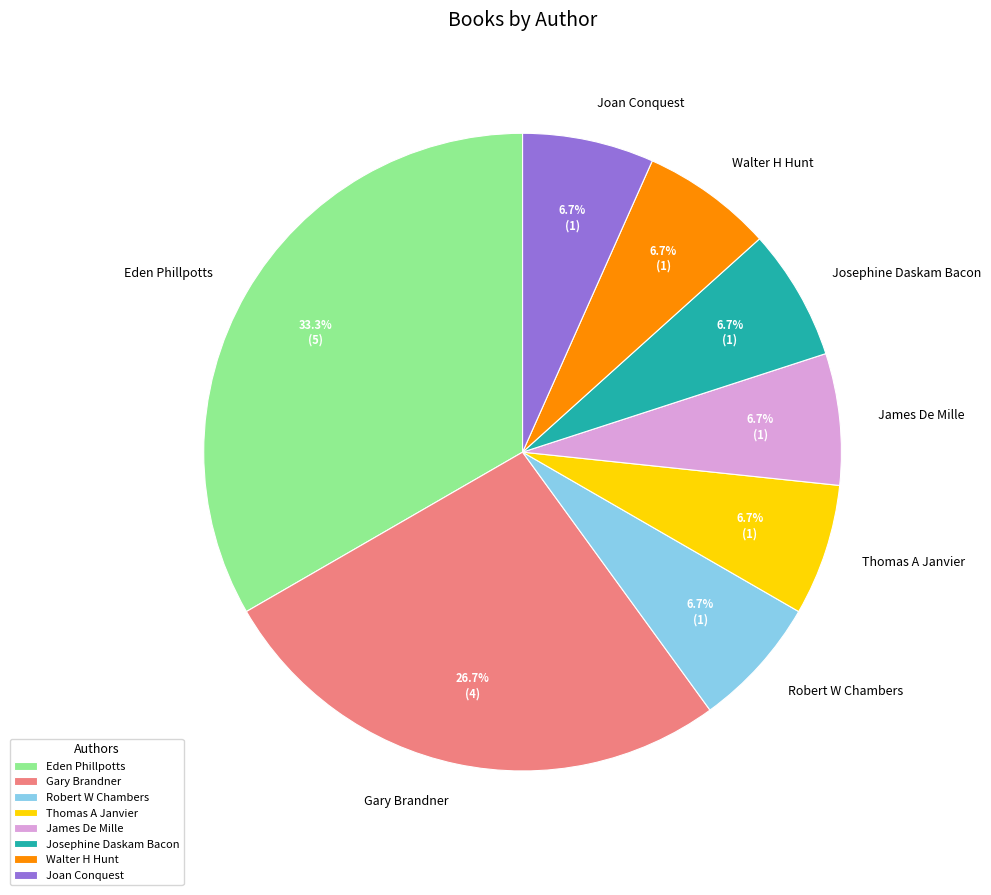

True or false: Robert W Chambers accounts for 18% of the total.

False